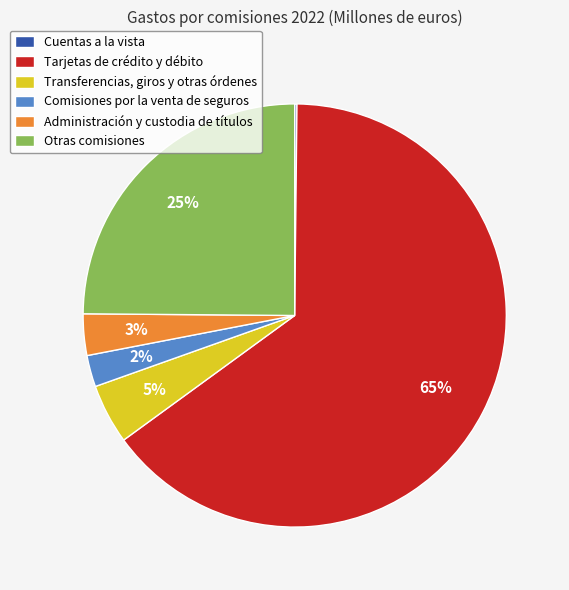

Which has a higher value, Otras comisiones or Tarjetas de crédito y débito?

Tarjetas de crédito y débito